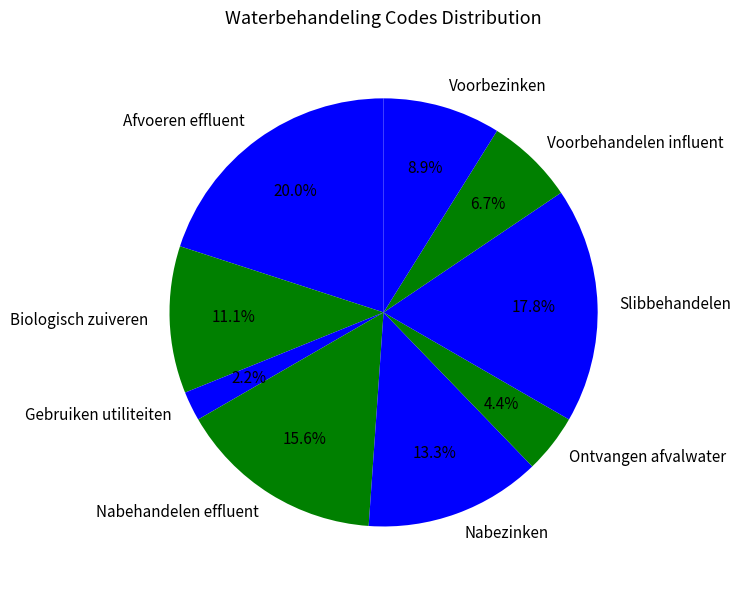

Rank the categories by value from highest to lowest.

Afvoeren effluent, Slibbehandelen, Nabehandelen effluent, Nabezinken, Biologisch zuiveren, Voorbezinken, Voorbehandelen influent, Ontvangen afvalwater, Gebruiken utiliteiten